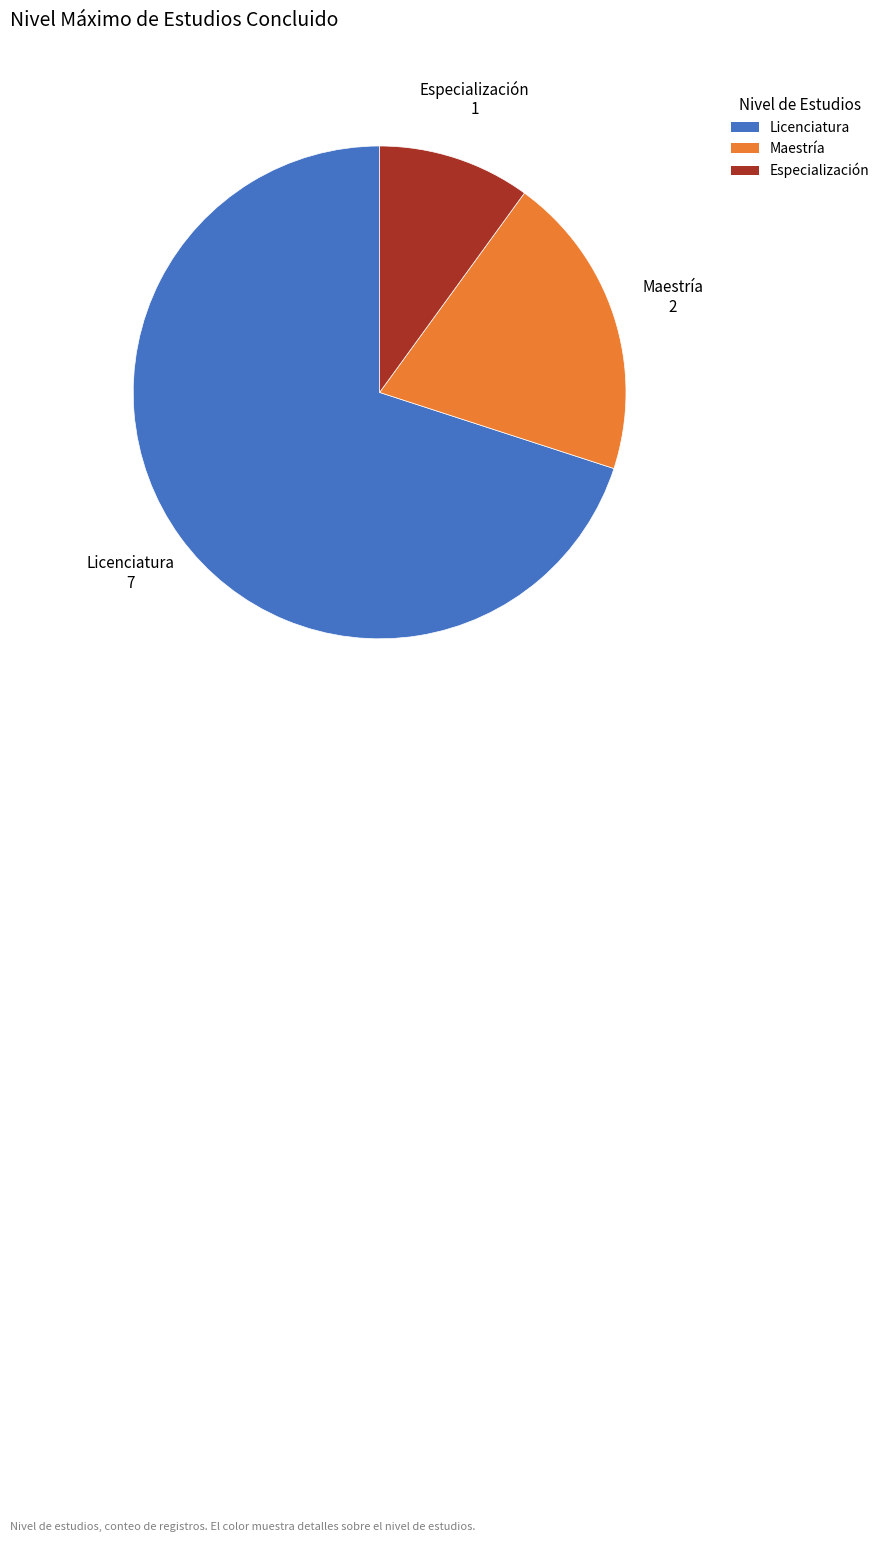

Rank the categories by value from highest to lowest.

Licenciatura, Maestría, Especialización